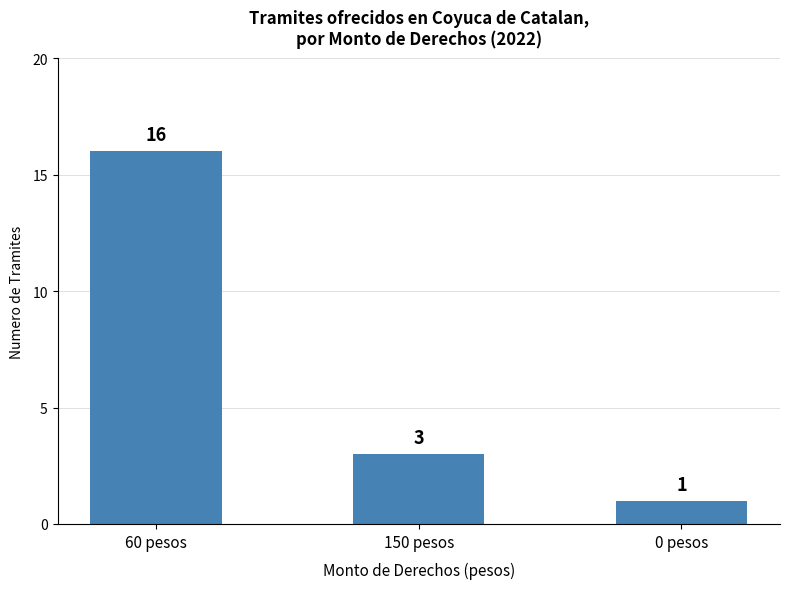

Rank the categories by value from lowest to highest.

0 pesos, 150 pesos, 60 pesos